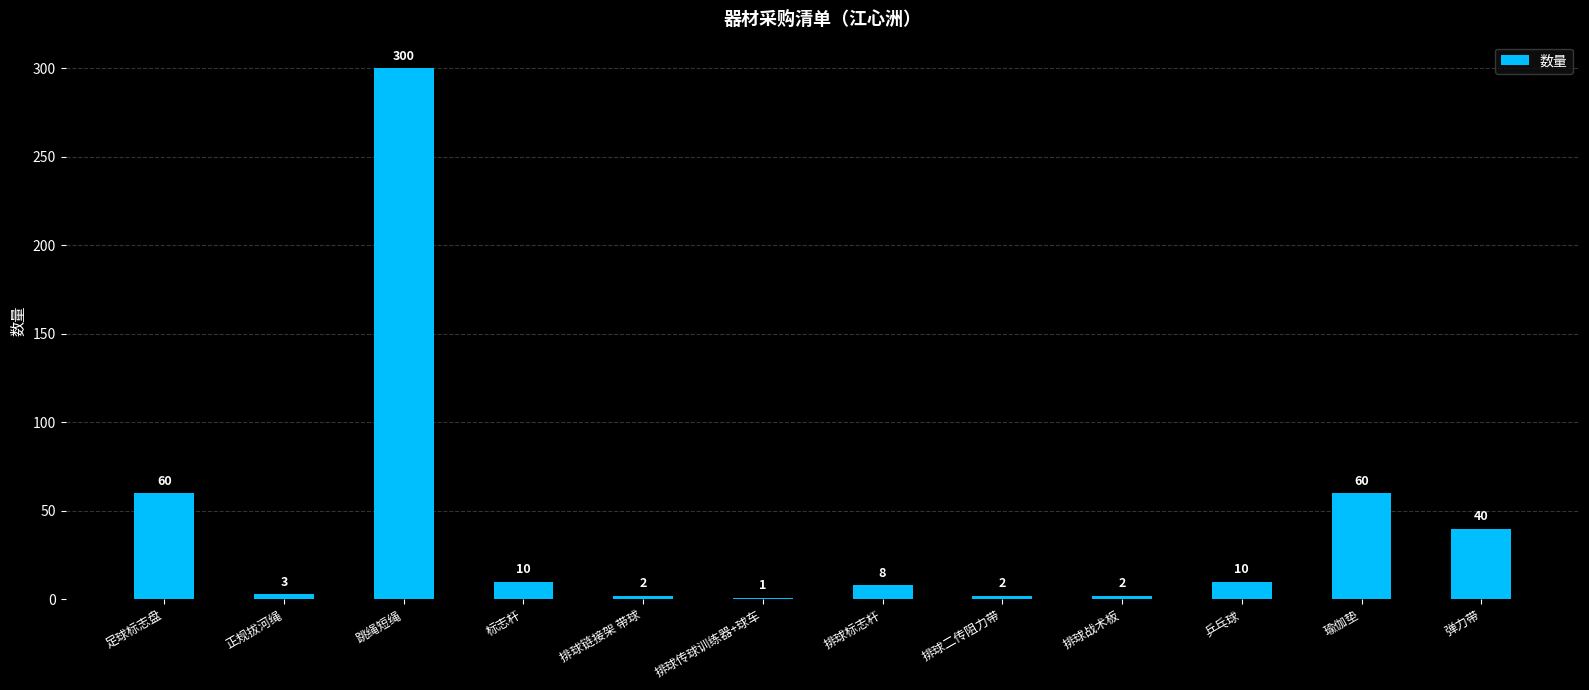

How many data points are less than 10?

6